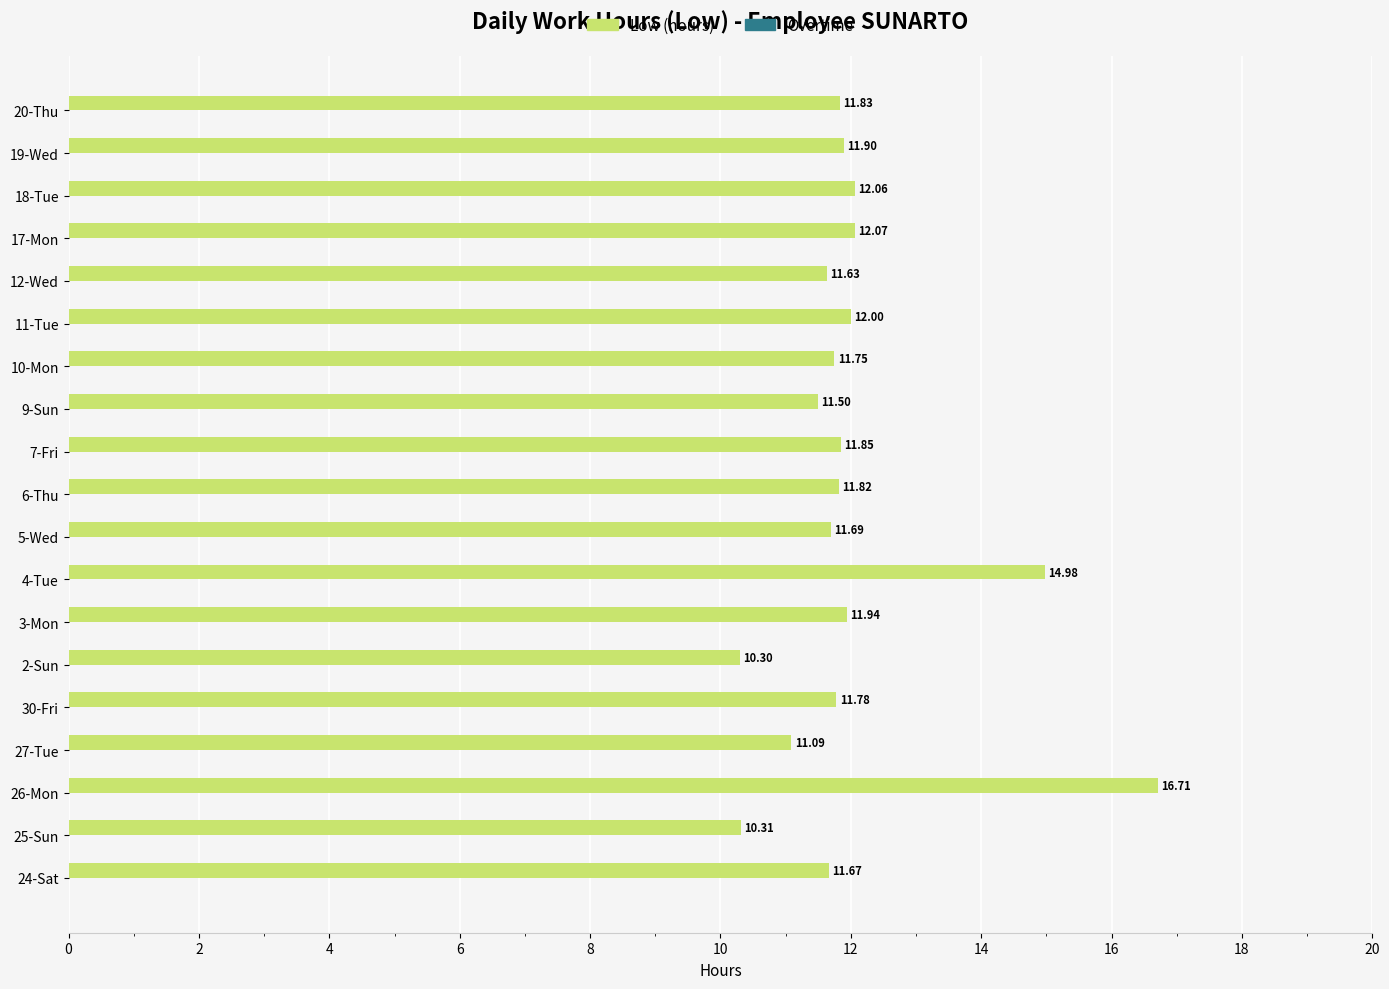

What is the change in value from 5-Wed to 7-Fri?

+0.2